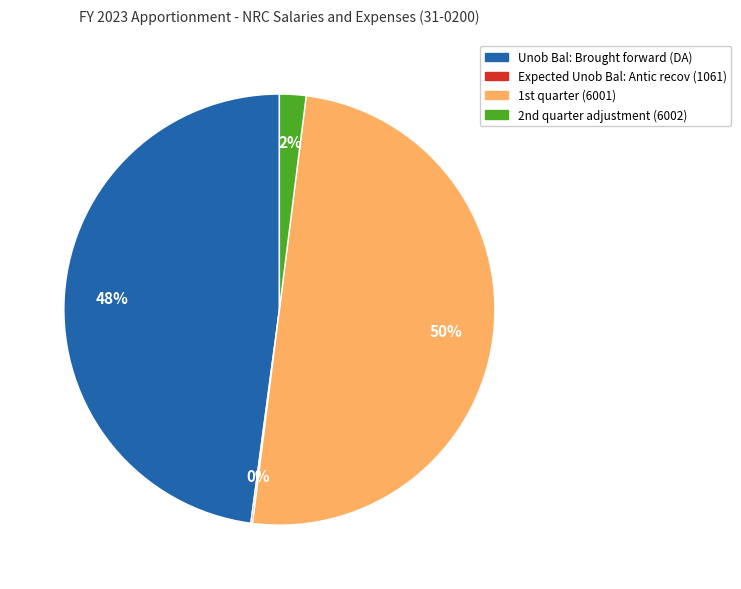

What is the largest slice in the pie chart?

1st quarter (6001)